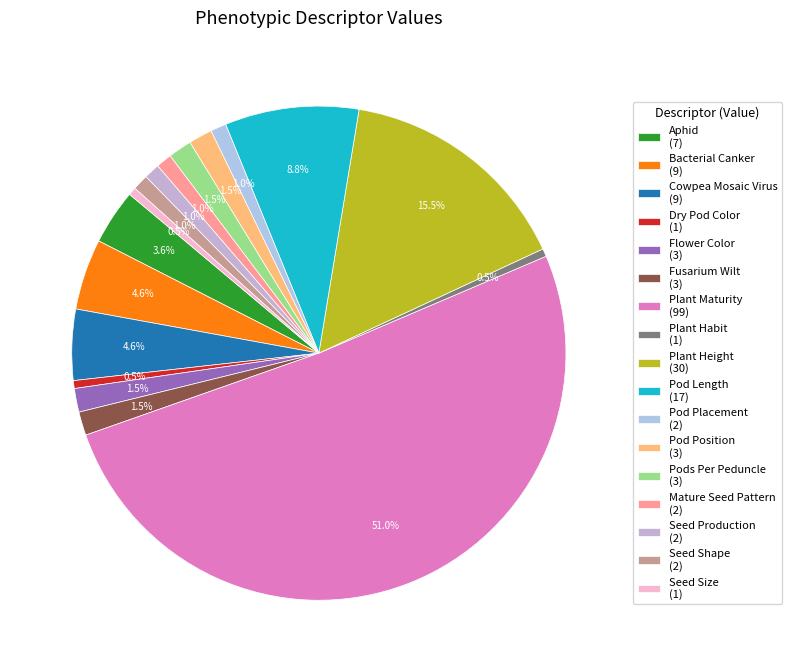

How many segments does this pie chart have?

17